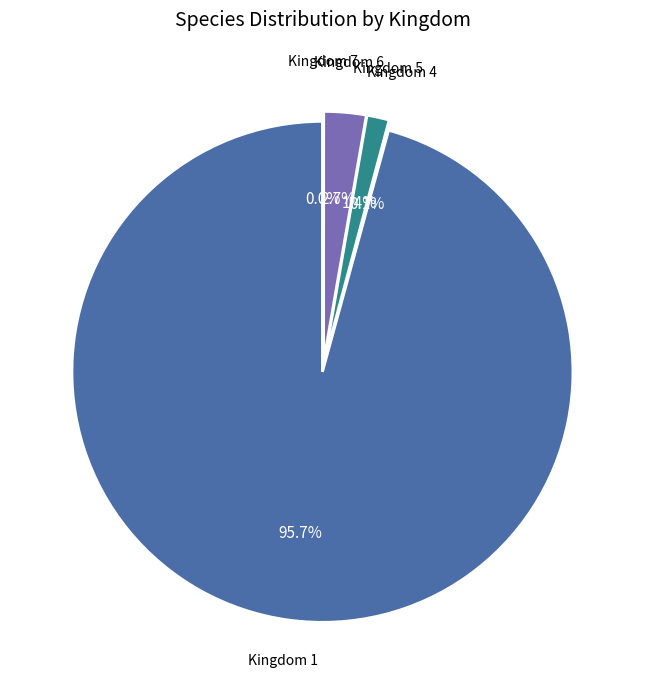

Combined, do 4 and 5 account for over 50%?

No